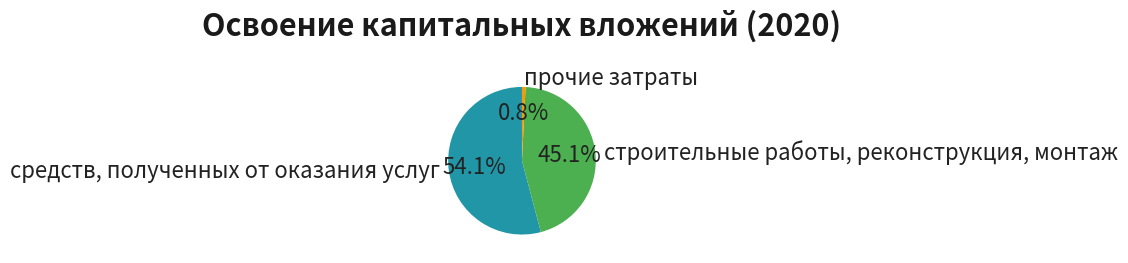

How many segments does this pie chart have?

3